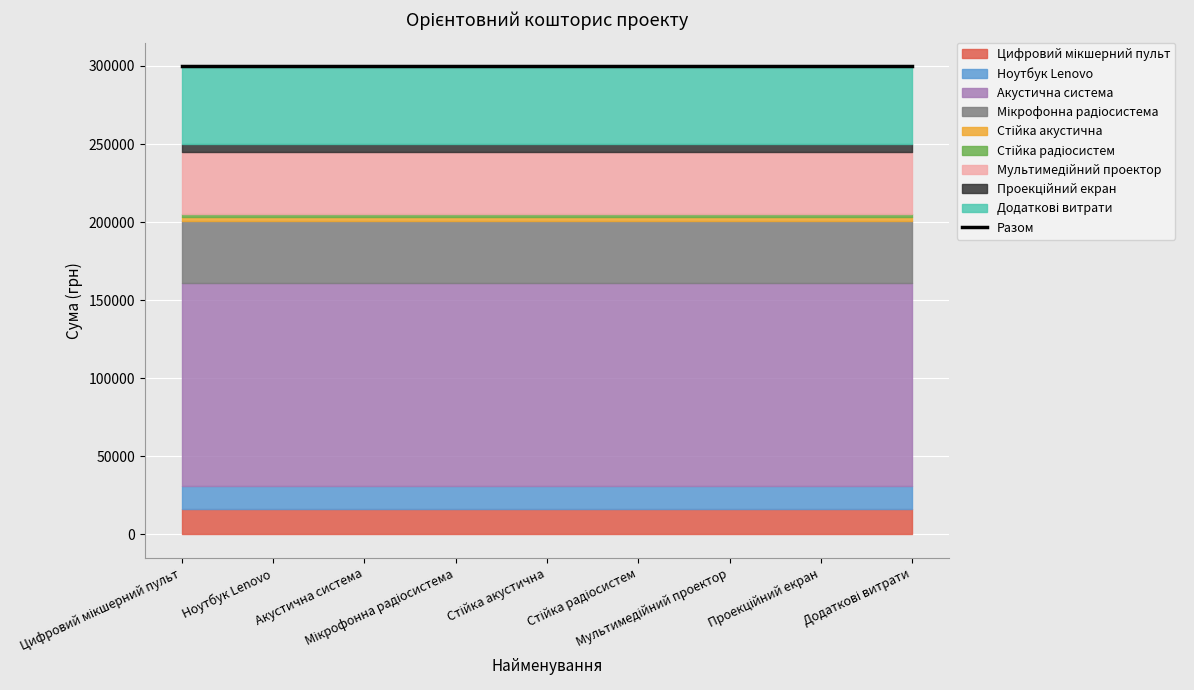

Between Ноутбук Lenovo and Мультимедійний проектор, which is larger?

Мультимедійний проектор